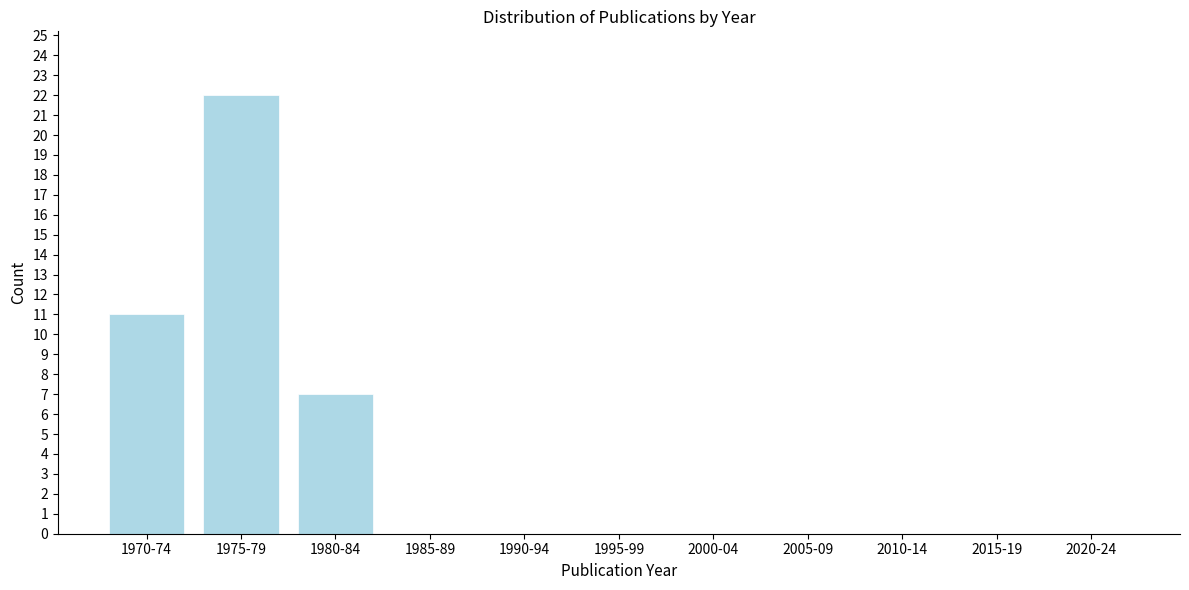

Reading left to right, transcribe all the data shown in this chart.

1970-74=11	1975-79=22	1980-84=7	1985-89=0	1990-94=0	1995-99=0	2000-04=0	2005-09=0	2010-14=0	2015-19=0	2020-24=0